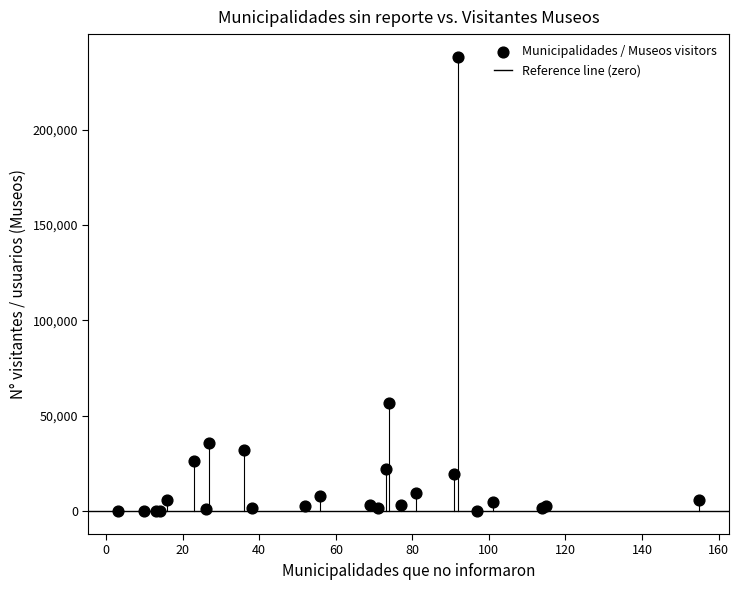

What Y value in the scatter plot is closest to 119034?

56584